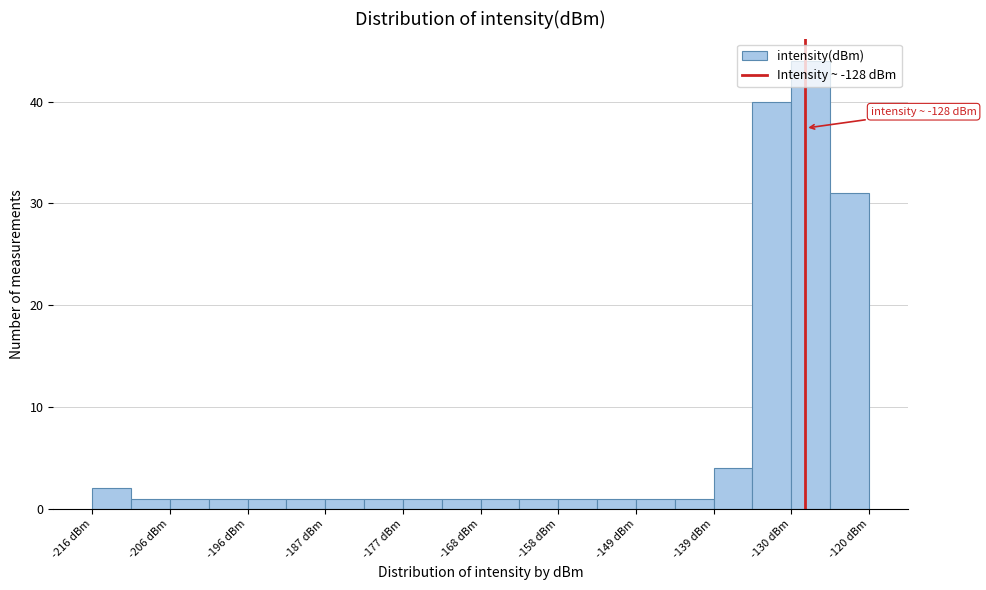

Over which range of the x-axis is the bar tallest?

-130 to -125